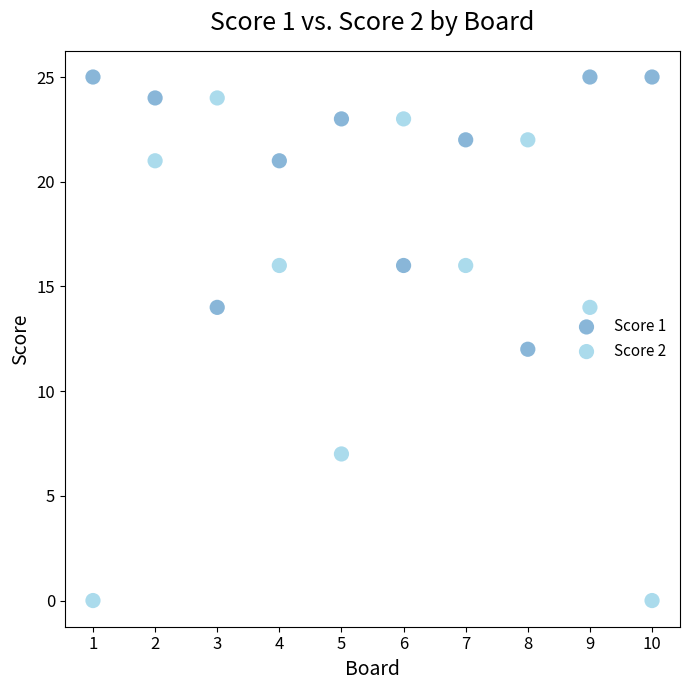

What is the X range (max minus min) for the scatter plot?

9